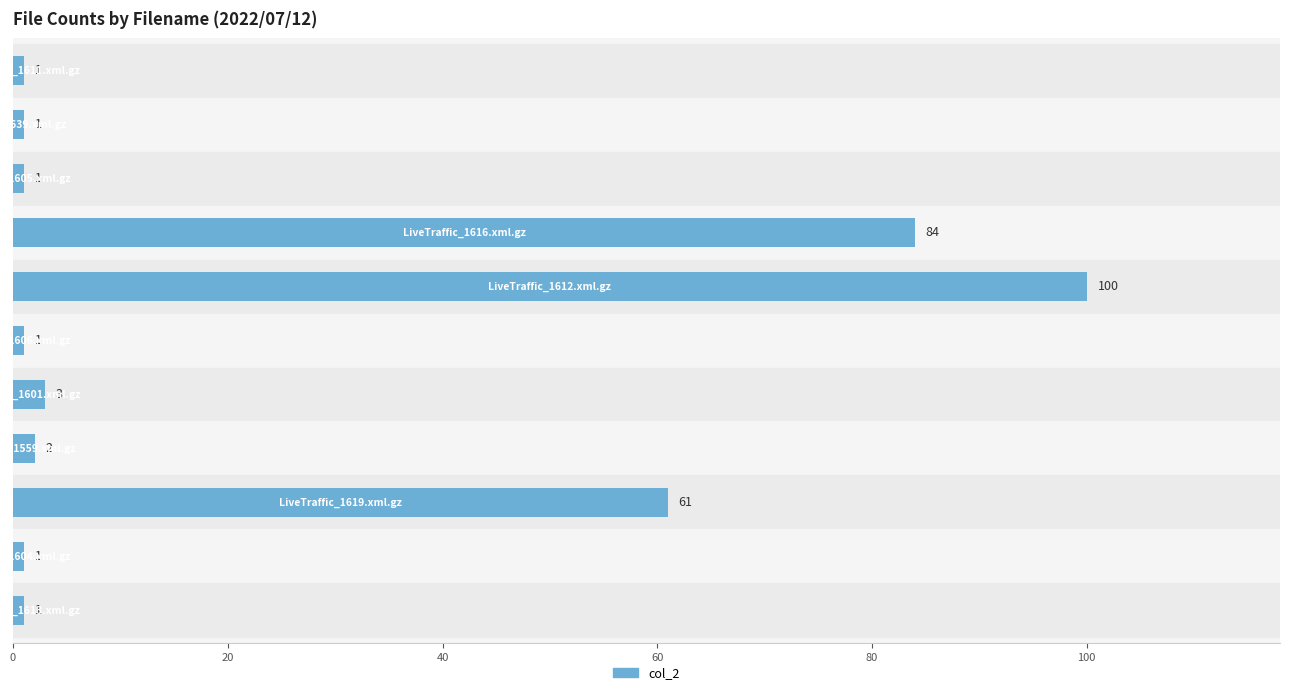

What is the maximum value shown in the chart?

100